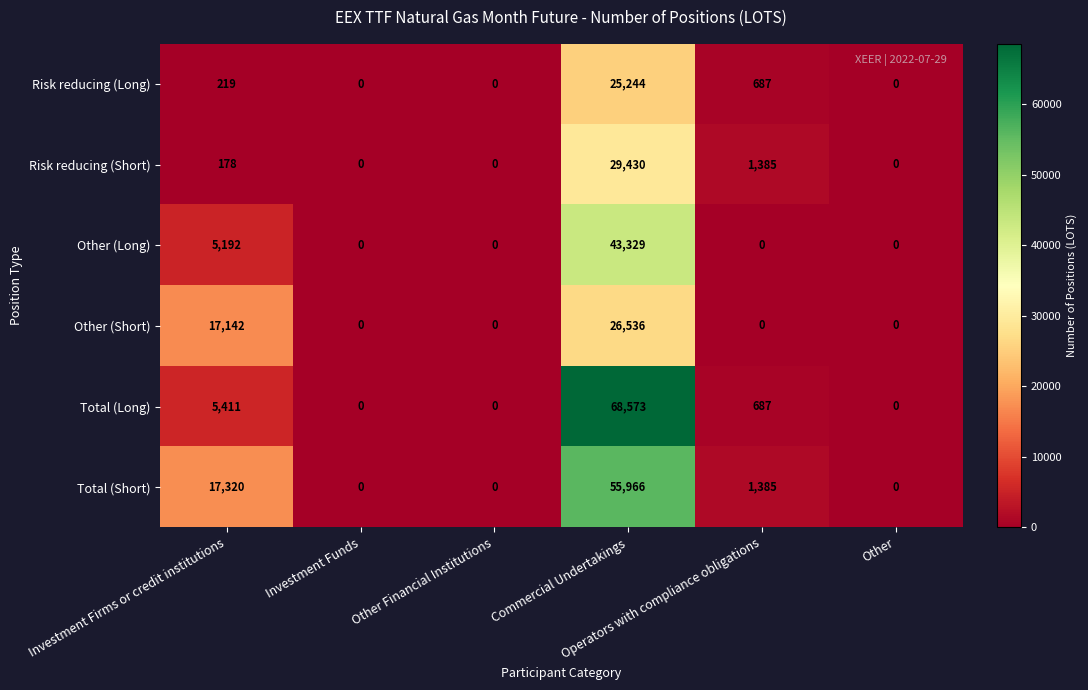

What is the highest value of the Total (Short) series?

55966